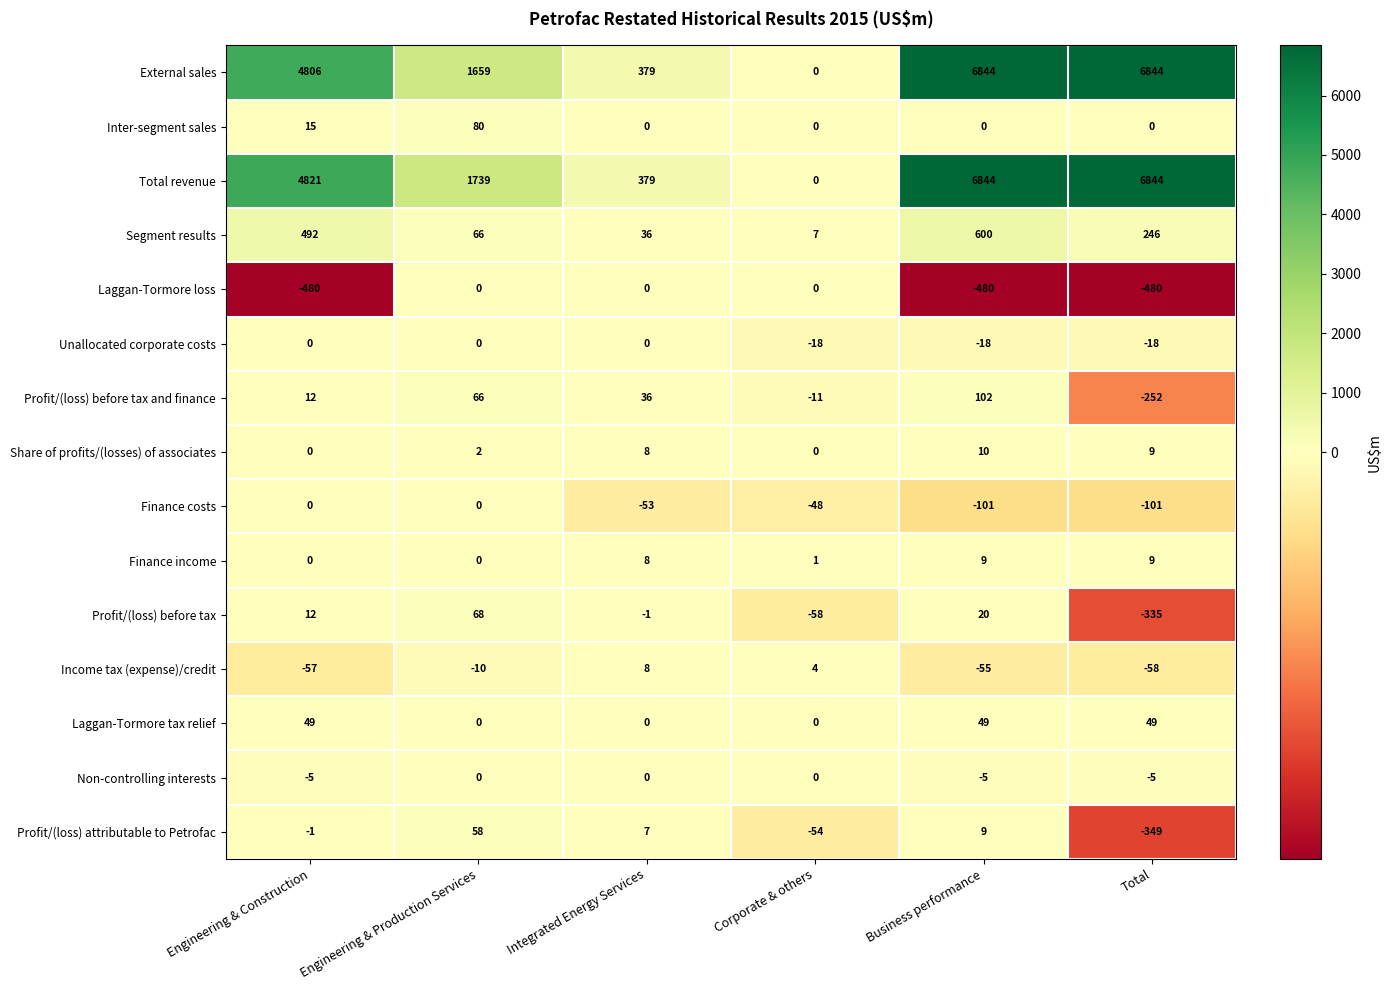

What is the average value of the Profit/(loss) before tax series?

-49